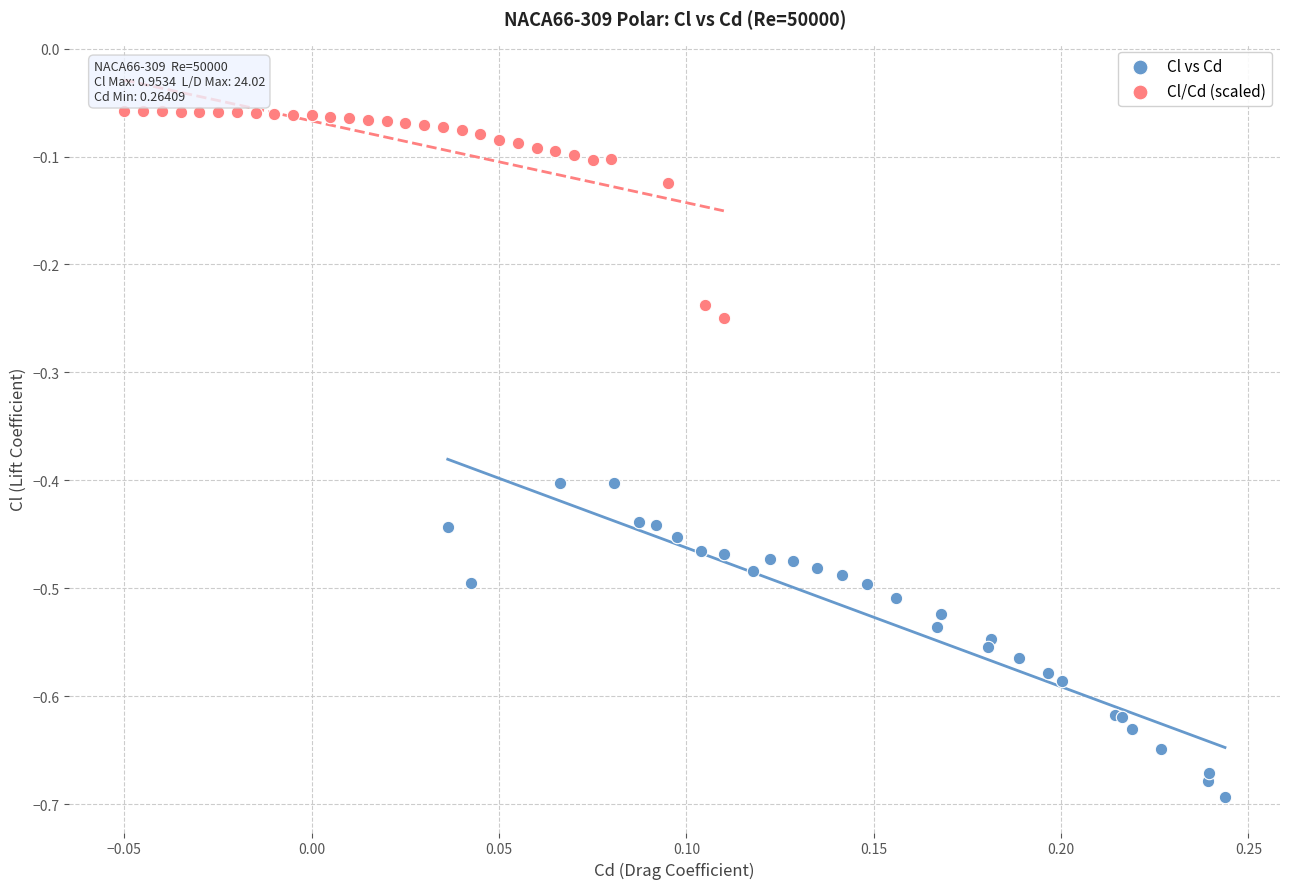

Which series contains the lowest Y value?

Cl vs Cd